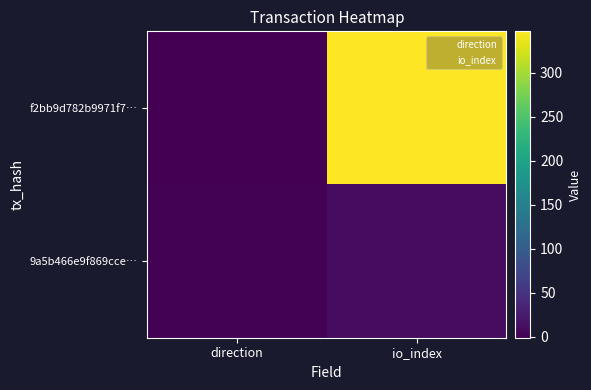

Reading left to right, extract all data points from this chart.

f2bb9d782b9971f7…: direction=-1	io_index=347
9a5b466e9f869cce…: direction=1	io_index=11